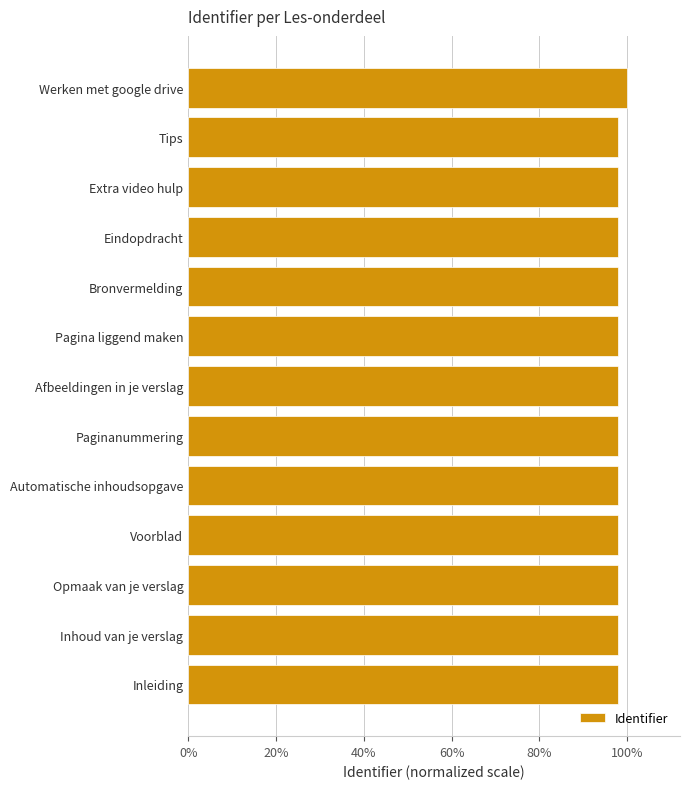

What is the maximum value shown in the chart?

10.0